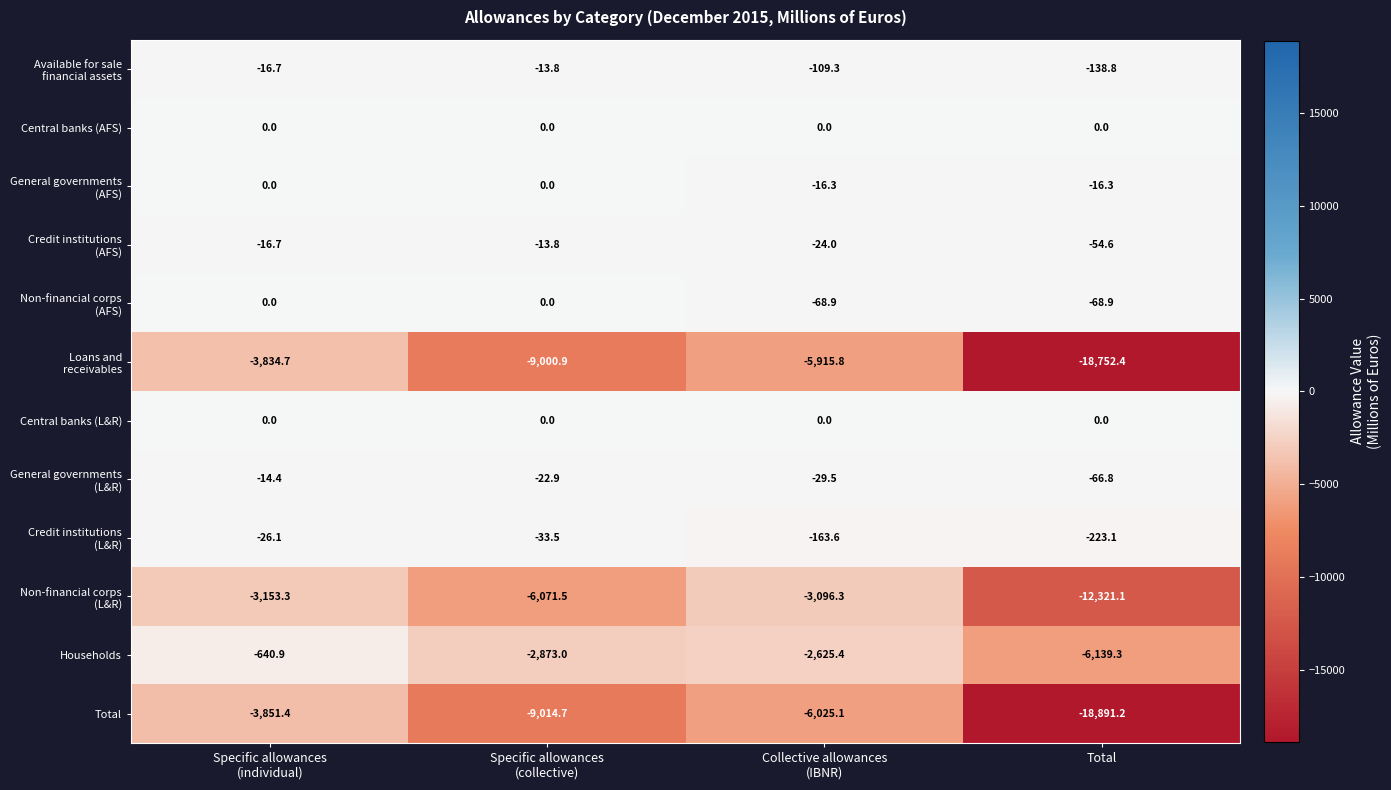

At which label does Households reach its minimum?

Total